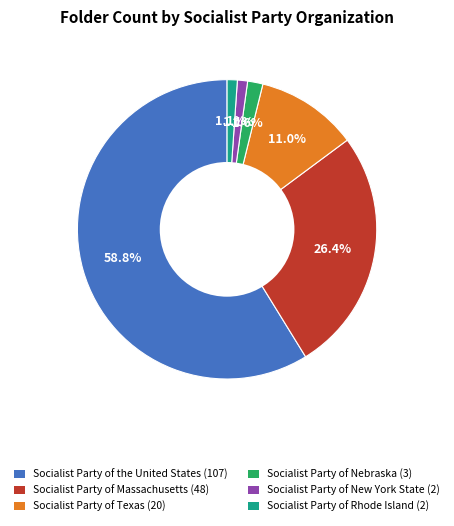

Is there a majority slice in this chart?

Yes